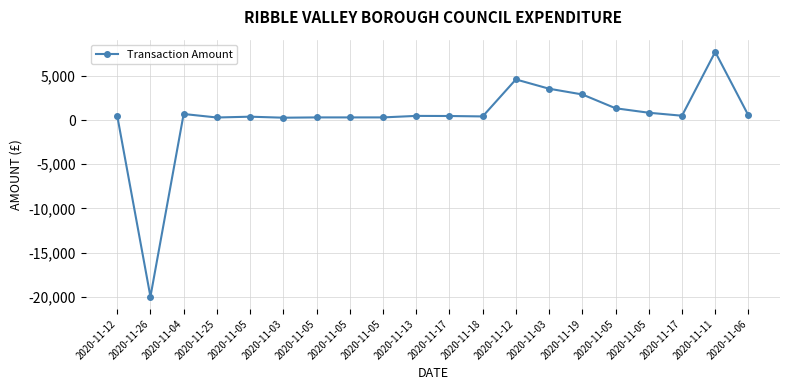

Reading left to right, extract all data points from this chart.

490.0	-20000.0	686.6	290.1	381.5	266.2	300.0	300.0	300.0	470.6	458.1	410.8	4600.0	3547.0	2898.5	1335.0	829.0	490.0	7716.0	519.1